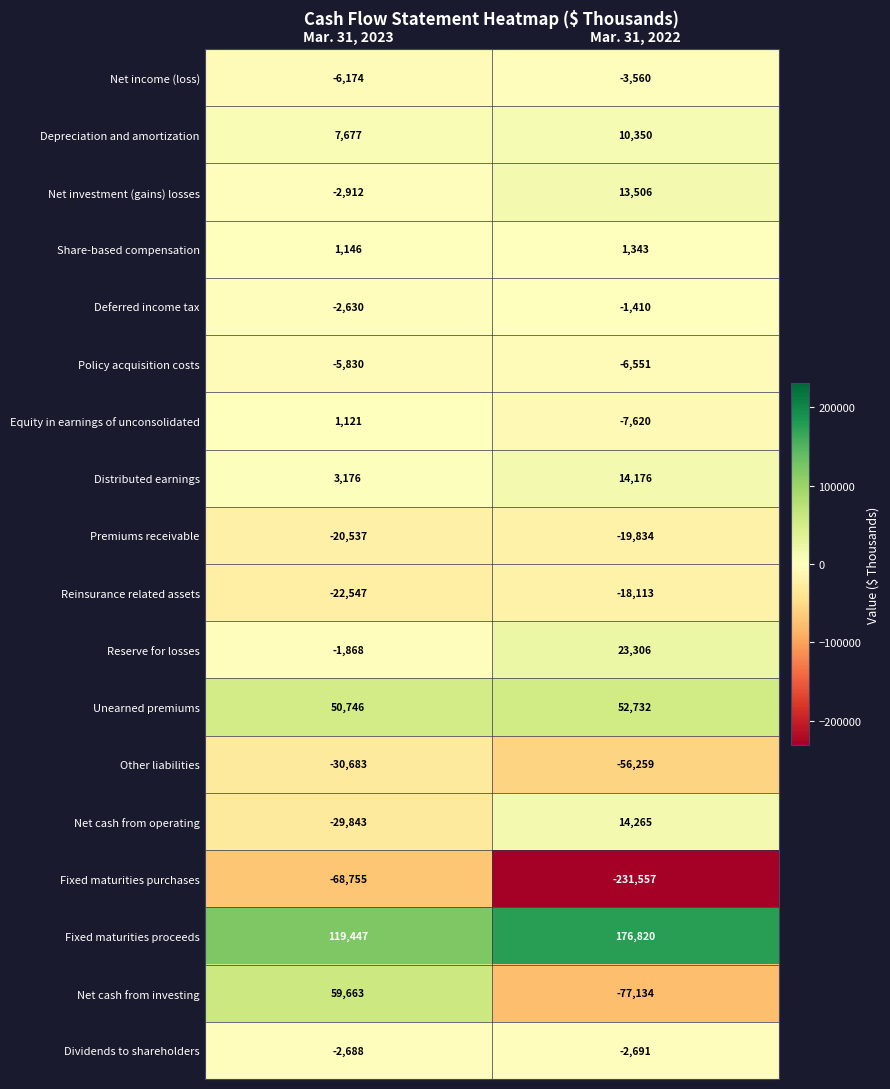

What is the sum of the Net investment (gains) losses values at Mar. 31, 2023 and Mar. 31, 2022?

10594